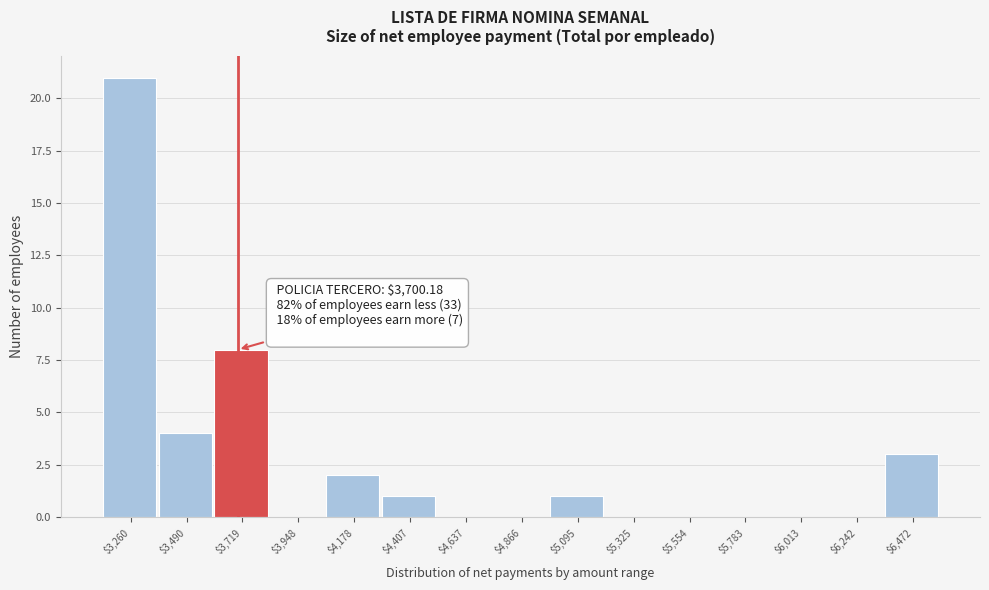

Which range on the x-axis has the tallest bar?

3150 to 3400